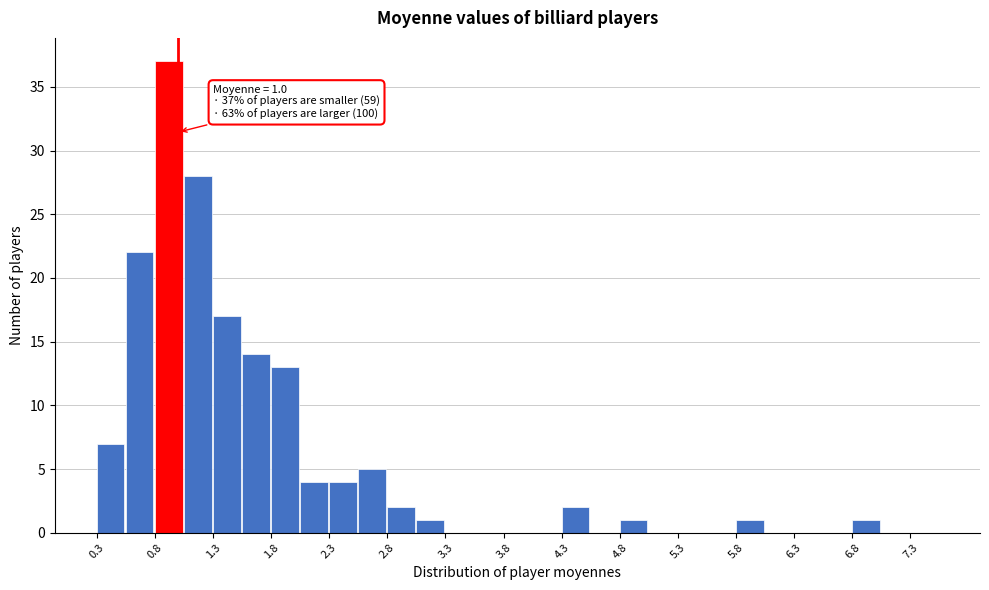

Which range on the x-axis has the tallest bar?

0.80 to 1.05